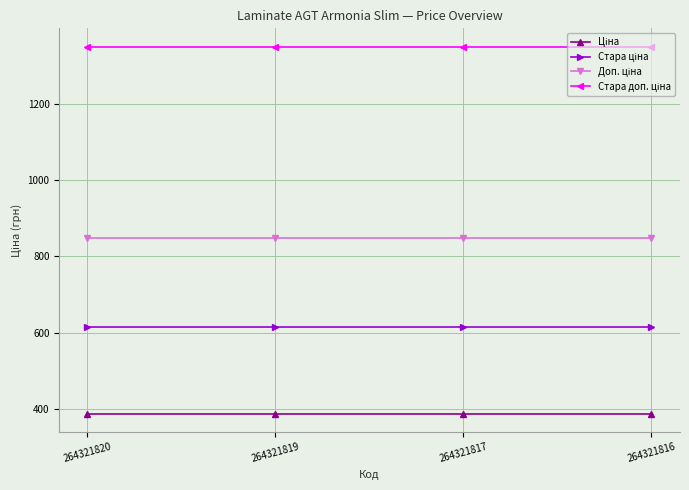

What is the total value across all series at 264321817?

3200.8